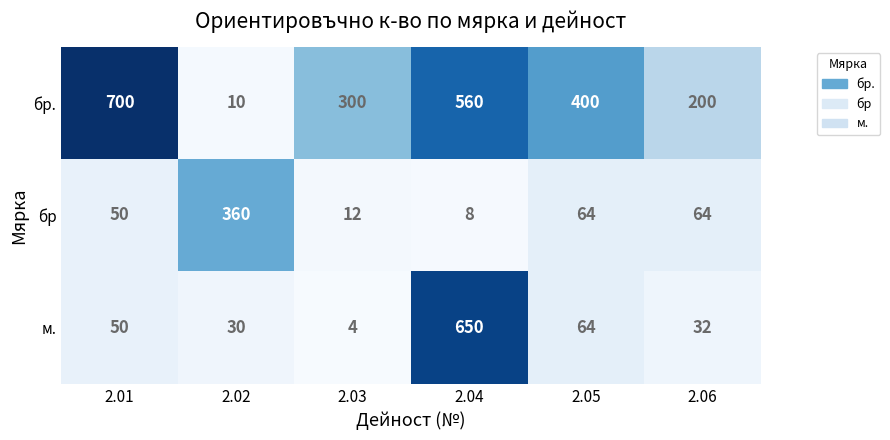

True or false: бр has a value of 50 at 2.01.

True